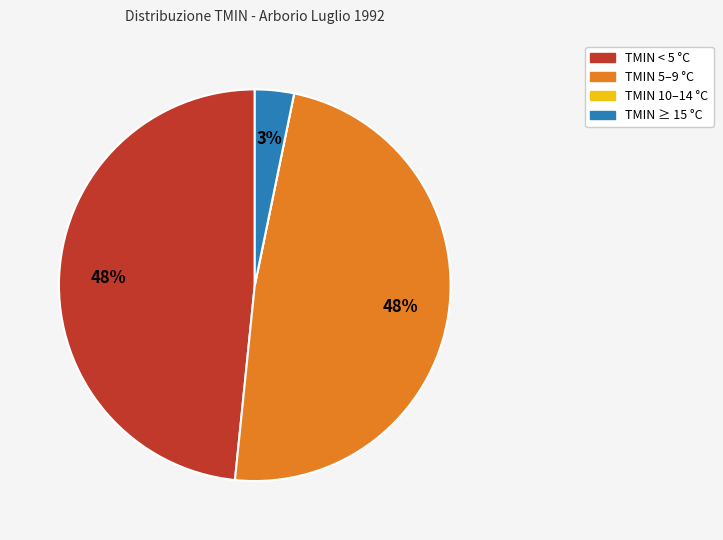

Is there a majority slice in this chart?

No